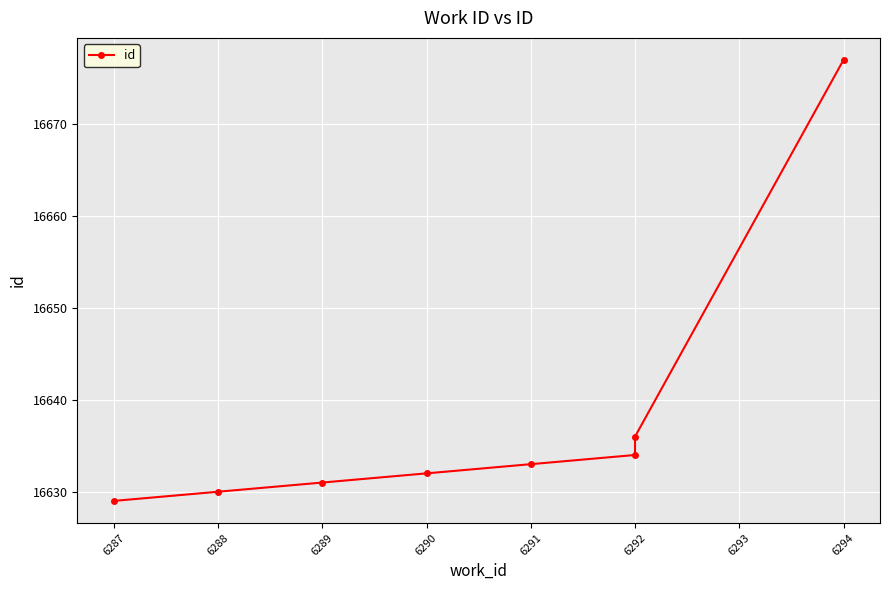

What is the smallest value displayed?

16629